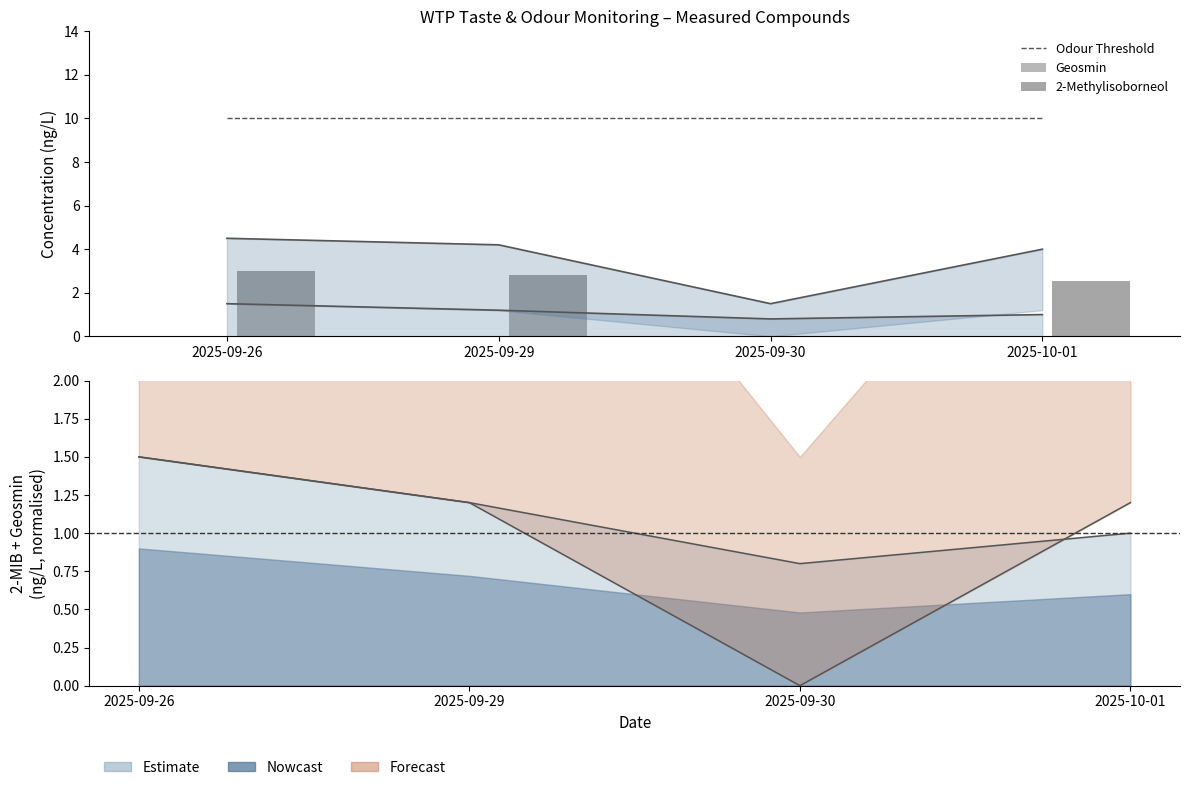

What is the label of the 3rd bar from the right?

2025-09-29